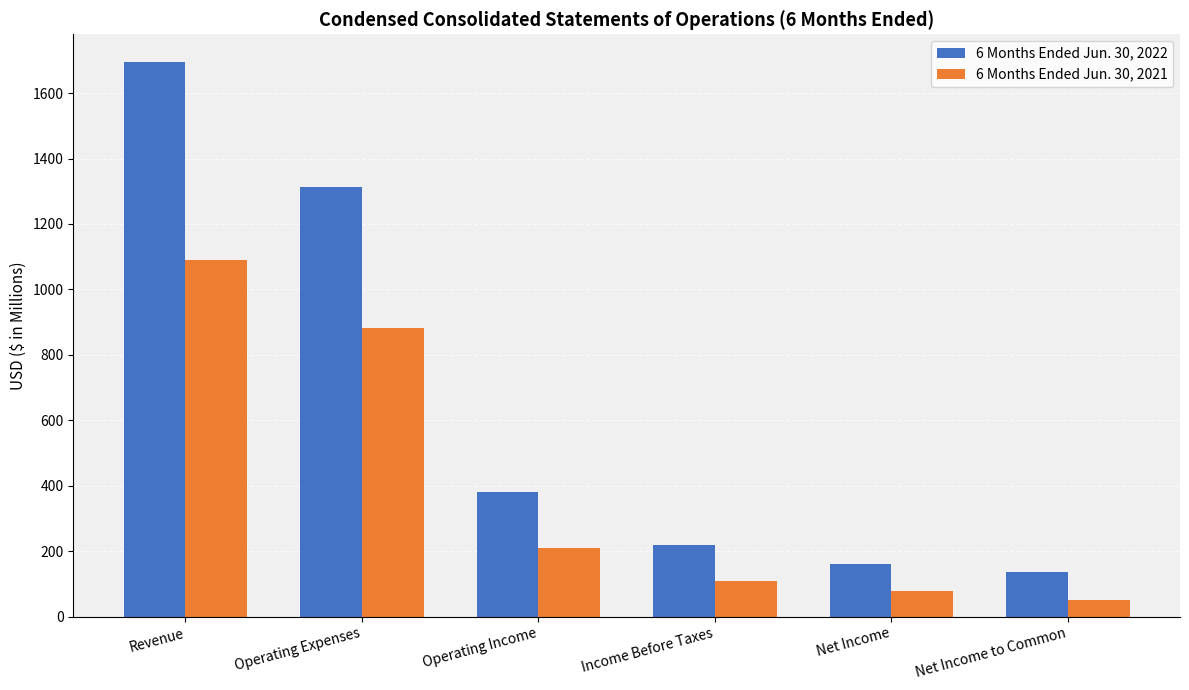

The value of 6 Months Ended Jun. 30, 2022 at Revenue is 2980. True or false?

False